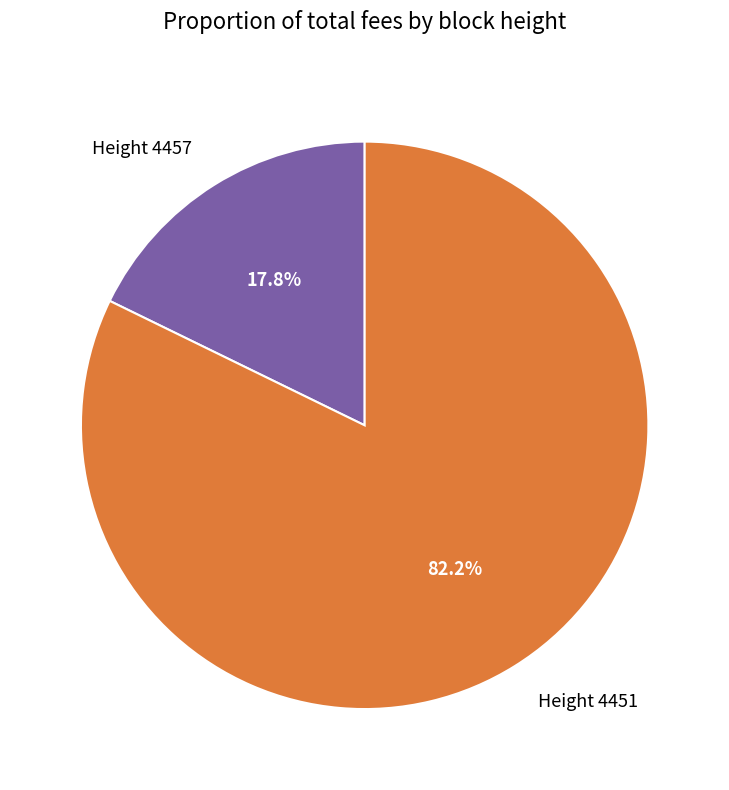

Rank the categories by value from highest to lowest.

Height 4451, Height 4457